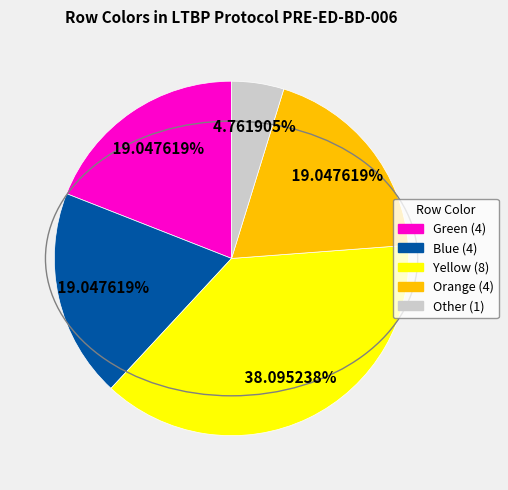

True or false: Green accounts for 19% of the total.

True